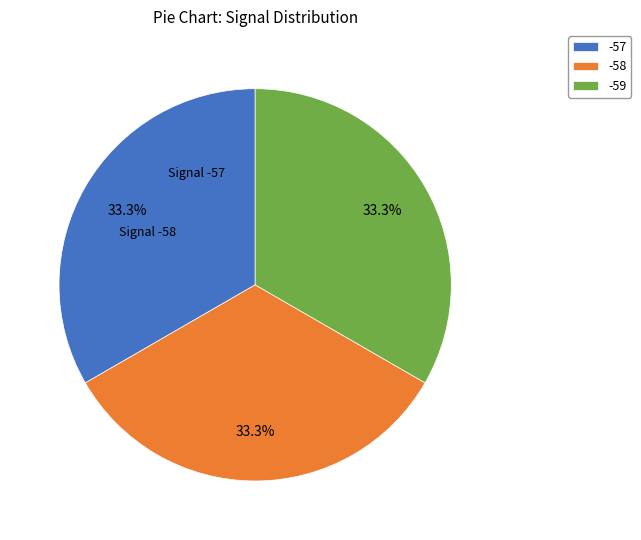

How many slices are in this pie chart?

3